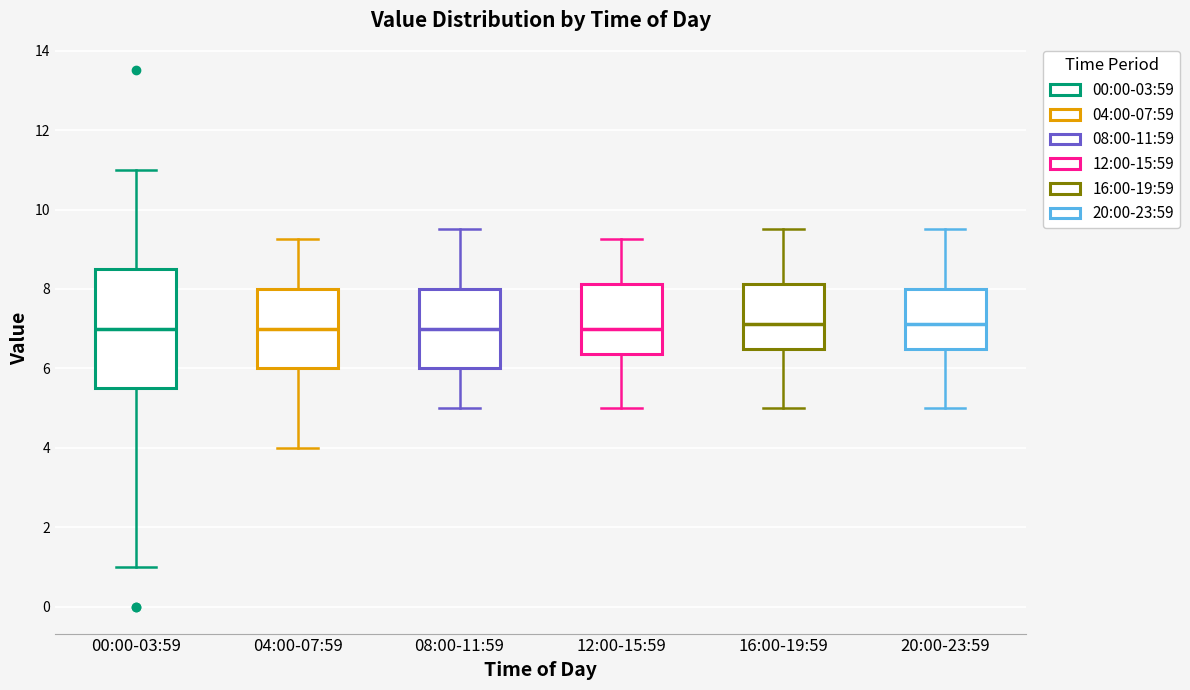

Reading left to right, read every box against the y-axis: the position of its median line, the range the box covers, and the ends of its whiskers. The values are not printed on the chart, so give them approximately, as read against the axis.

00:00-03:59: median 7.0, box 5.6 to 8.6, whiskers 1.0 to 11.0
04:00-07:59: median 7.0, box 6.0 to 8.0, whiskers 4.0 to 9.2
08:00-11:59: median 7.0, box 6.0 to 8.0, whiskers 5.0 to 9.6
12:00-15:59: median 7.0, box 6.4 to 8.2, whiskers 5.0 to 9.2
16:00-19:59: median 7.2, box 6.6 to 8.2, whiskers 5.0 to 9.6
20:00-23:59: median 7.2, box 6.6 to 8.0, whiskers 5.0 to 9.6